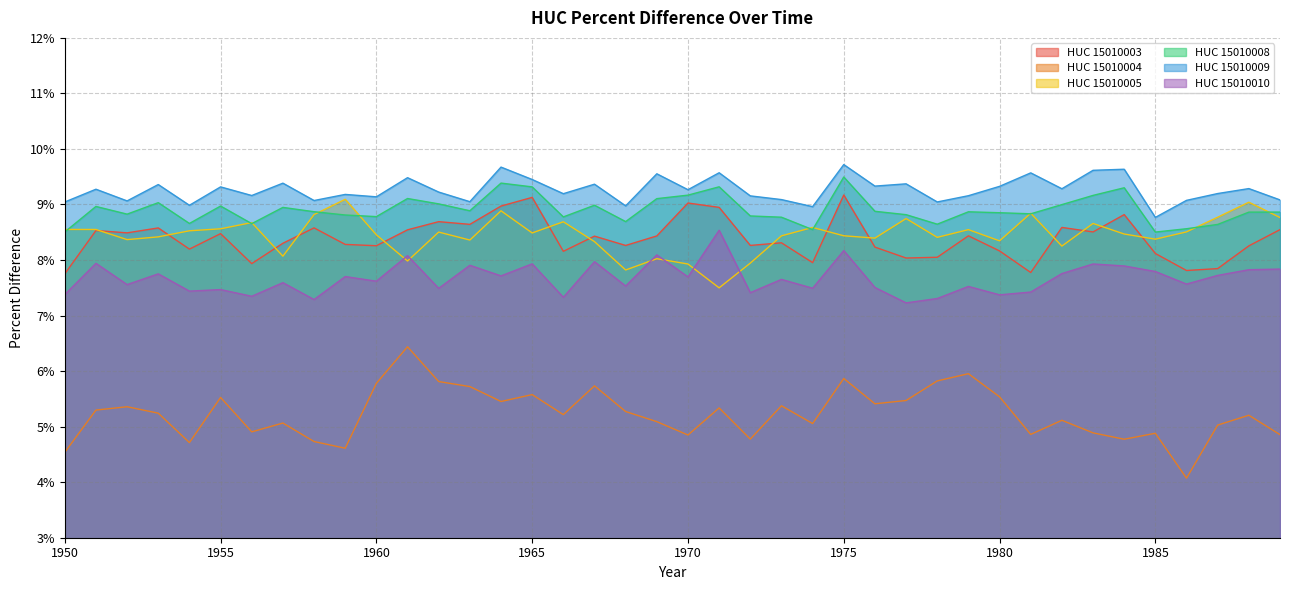

Reading left to right, extract all data points from this chart.

HUC_15010003: 0.1	0.1	0.1	0.1	0.1	0.1	0.1	0.1	0.1	0.1	0.1	0.1	0.1	0.1	0.1	0.1	0.1	0.1	0.1	0.1	0.1	0.1	0.1	0.1	0.1	0.1	0.1	0.1	0.1	0.1	0.1	0.1	0.1	0.1	0.1	0.1	0.1	0.1	0.1	0.1
HUC_15010004: 0.0	0.1	0.1	0.1	0.0	0.1	0.0	0.1	0.0	0.0	0.1	0.1	0.1	0.1	0.1	0.1	0.1	0.1	0.1	0.1	0.0	0.1	0.0	0.1	0.1	0.1	0.1	0.1	0.1	0.1	0.1	0.0	0.1	0.0	0.0	0.0	0.0	0.1	0.1	0.0
HUC_15010005: 0.1	0.1	0.1	0.1	0.1	0.1	0.1	0.1	0.1	0.1	0.1	0.1	0.1	0.1	0.1	0.1	0.1	0.1	0.1	0.1	0.1	0.1	0.1	0.1	0.1	0.1	0.1	0.1	0.1	0.1	0.1	0.1	0.1	0.1	0.1	0.1	0.1	0.1	0.1	0.1
HUC_15010008: 0.1	0.1	0.1	0.1	0.1	0.1	0.1	0.1	0.1	0.1	0.1	0.1	0.1	0.1	0.1	0.1	0.1	0.1	0.1	0.1	0.1	0.1	0.1	0.1	0.1	0.1	0.1	0.1	0.1	0.1	0.1	0.1	0.1	0.1	0.1	0.1	0.1	0.1	0.1	0.1
HUC_15010009: 0.1	0.1	0.1	0.1	0.1	0.1	0.1	0.1	0.1	0.1	0.1	0.1	0.1	0.1	0.1	0.1	0.1	0.1	0.1	0.1	0.1	0.1	0.1	0.1	0.1	0.1	0.1	0.1	0.1	0.1	0.1	0.1	0.1	0.1	0.1	0.1	0.1	0.1	0.1	0.1
HUC_15010010: 0.1	0.1	0.1	0.1	0.1	0.1	0.1	0.1	0.1	0.1	0.1	0.1	0.1	0.1	0.1	0.1	0.1	0.1	0.1	0.1	0.1	0.1	0.1	0.1	0.1	0.1	0.1	0.1	0.1	0.1	0.1	0.1	0.1	0.1	0.1	0.1	0.1	0.1	0.1	0.1